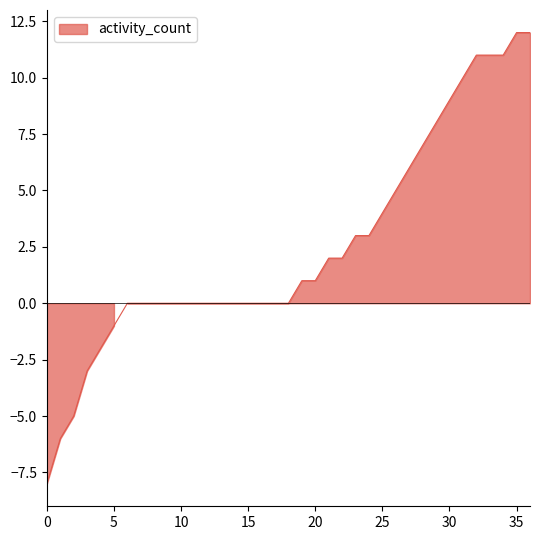

Is it true that the value at 3 is -1?

False